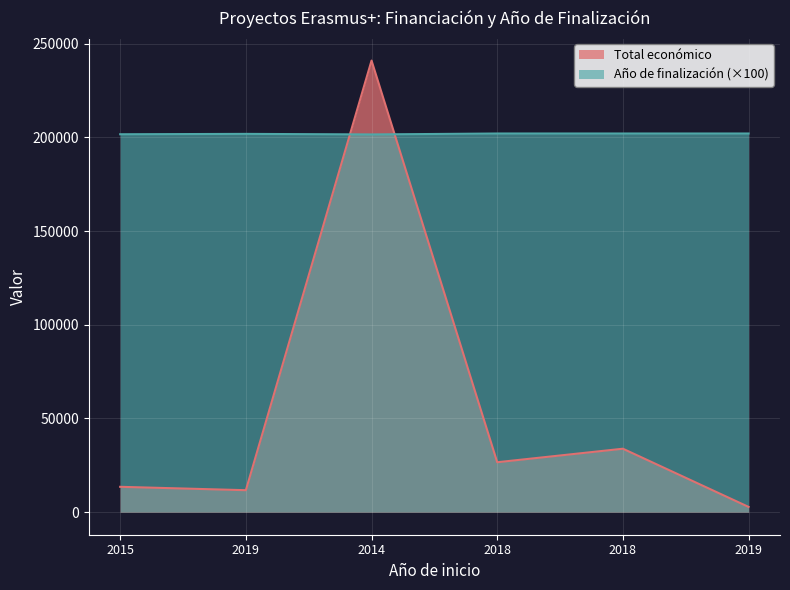

Does the chart display data point markers on the line(s)?

No